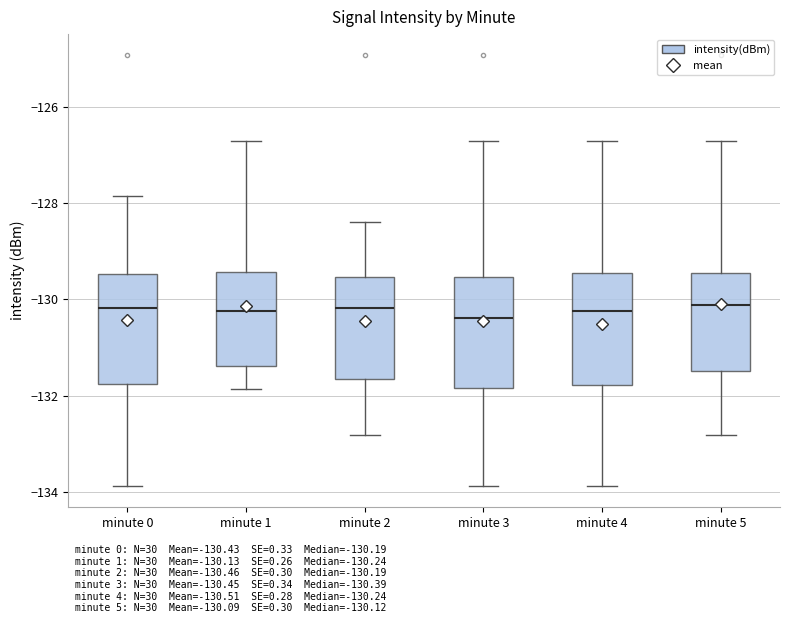

Reading left to right, transcribe this box plot: for each box, give where its median line is, the range the box spans, and where its two whiskers end, as read against the y-axis. The values are not printed on the chart, so give them approximately, as read against the axis.

minute 0: median -130.2, box -131.8 to -129.4, whiskers -133.8 to -127.8
minute 1: median -130.2, box -131.4 to -129.4, whiskers -131.8 to -126.8
minute 2: median -130.2, box -131.6 to -129.6, whiskers -132.8 to -128.4
minute 3: median -130.4, box -131.8 to -129.6, whiskers -133.8 to -126.8
minute 4: median -130.2, box -131.8 to -129.4, whiskers -133.8 to -126.8
minute 5: median -130.2, box -131.4 to -129.4, whiskers -132.8 to -126.8